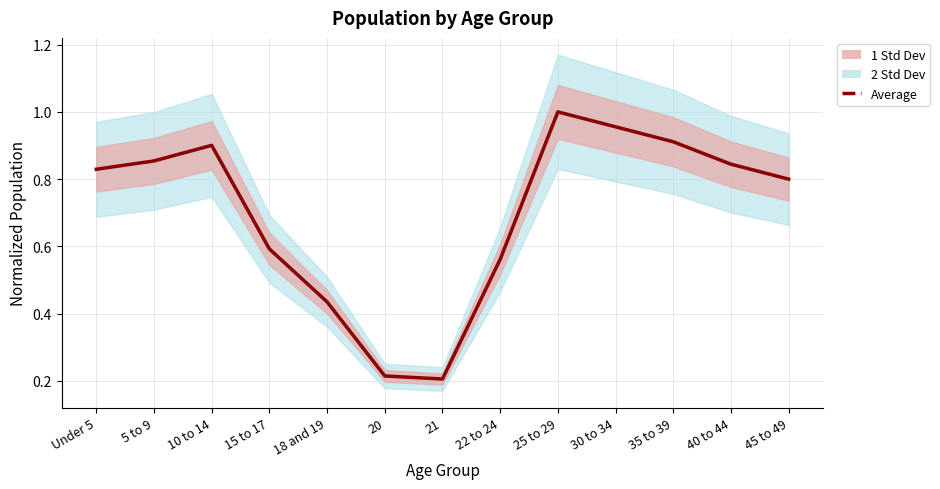

Reading left to right, extract all data points from this chart.

Under 5=0.8	5 to 9=0.9	10 to 14=0.9	15 to 17=0.6	18 and 19=0.4	20=0.2	21=0.2	22 to 24=0.6	25 to 29=1.0	30 to 34=1.0	35 to 39=0.9	40 to 44=0.8	45 to 49=0.8